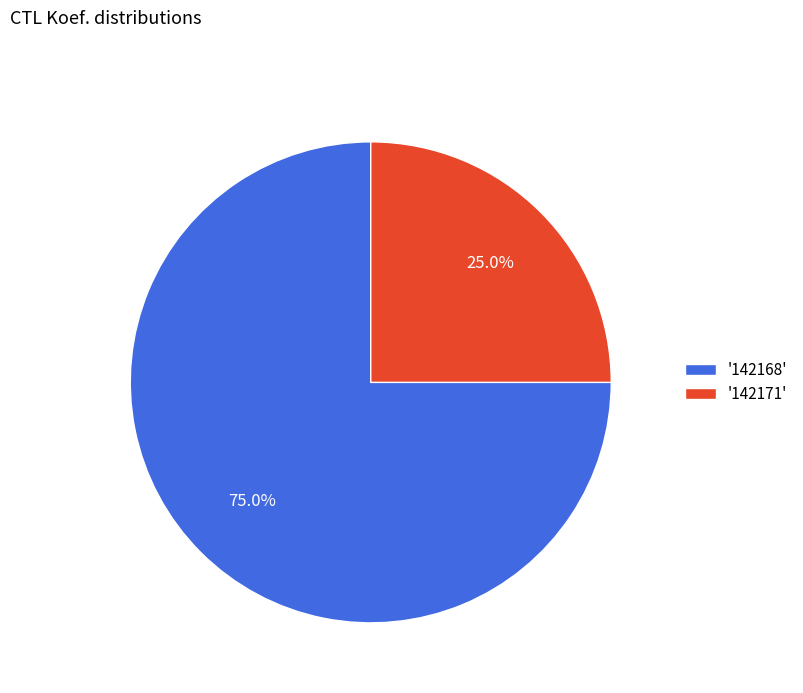

Approximately how many times larger is the value at '142171' compared to '142168'?

0.3